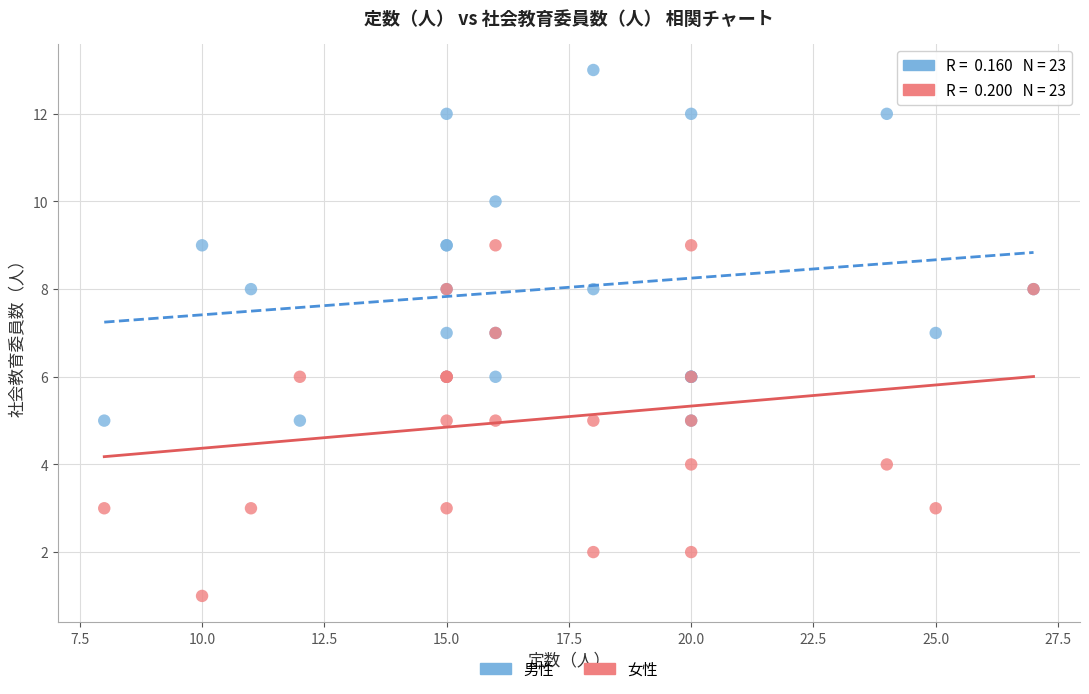

Which series contains the lowest Y value?

女性